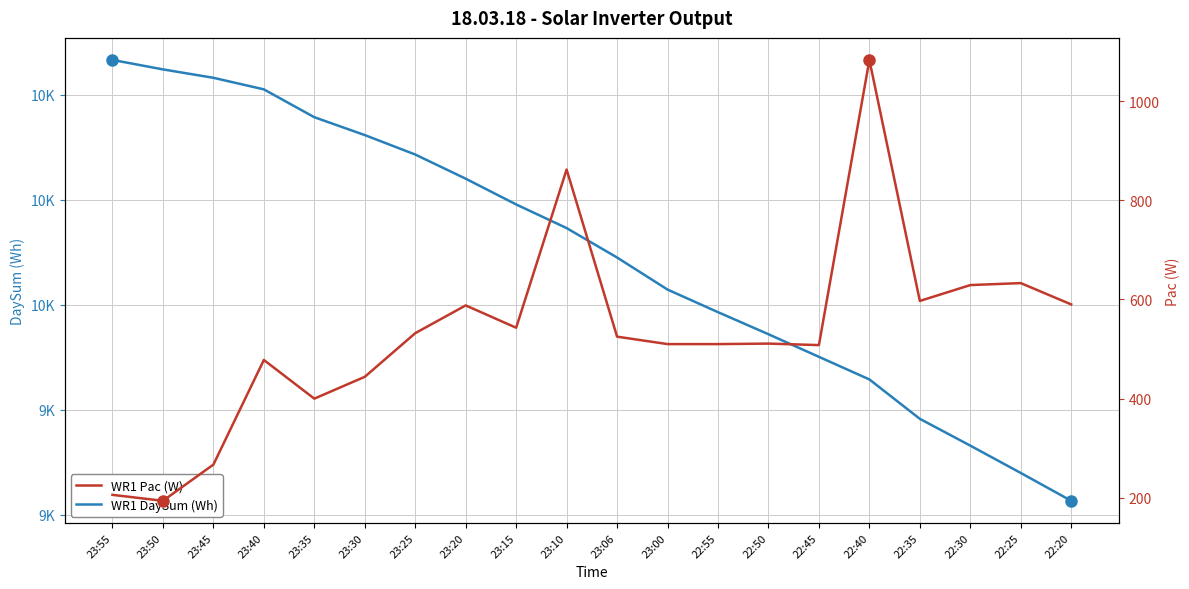

Reading left to right, transcribe all the data shown in this chart.

WR1 DaySum (Wh): 23:55=10466	23:50=10448	23:45=10432	23:40=10410	23:35=10357	23:30=10323	23:25=10286	23:20=10240	23:15=10191	23:10=10146	23:06=10090	23:00=10029	22:55=9986	22:50=9944	22:45=9901	22:40=9858	22:35=9783	22:30=9732	22:25=9680	22:20=9627
WR1 Pac (W): 23:55=206	23:50=194	23:45=267	23:40=478	23:35=400	23:30=444	23:25=532	23:20=588	23:15=543	23:10=862	23:06=525	23:00=510	22:55=510	22:50=511	22:45=508	22:40=1083	22:35=597	22:30=629	22:25=633	22:20=590